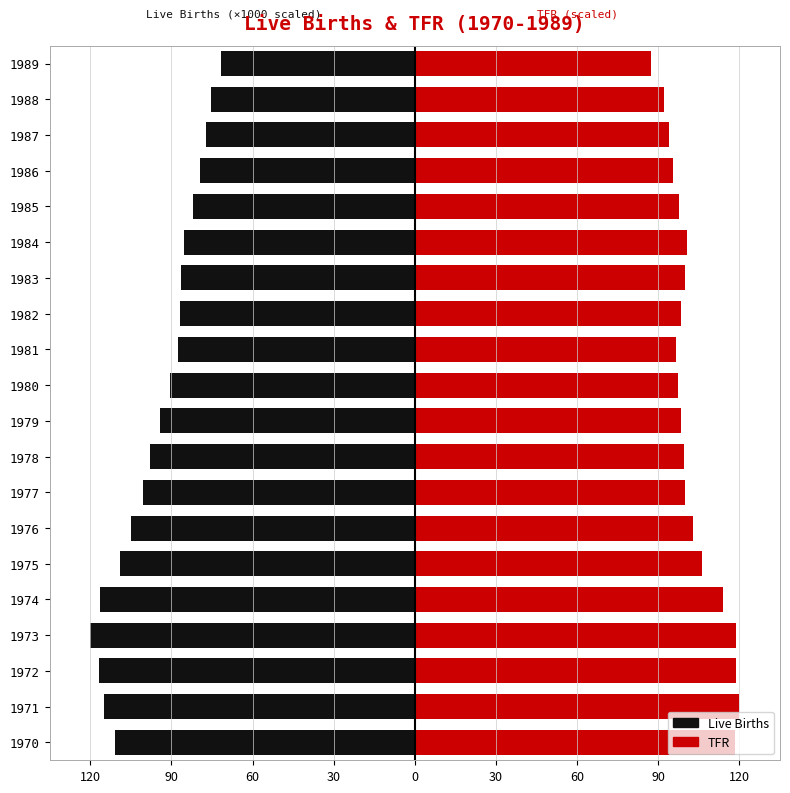

What is the difference between the highest and lowest values at 1989?

158.7